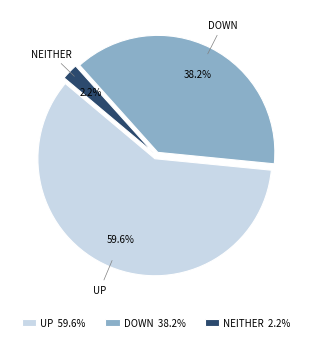

How many segments does this pie chart have?

3